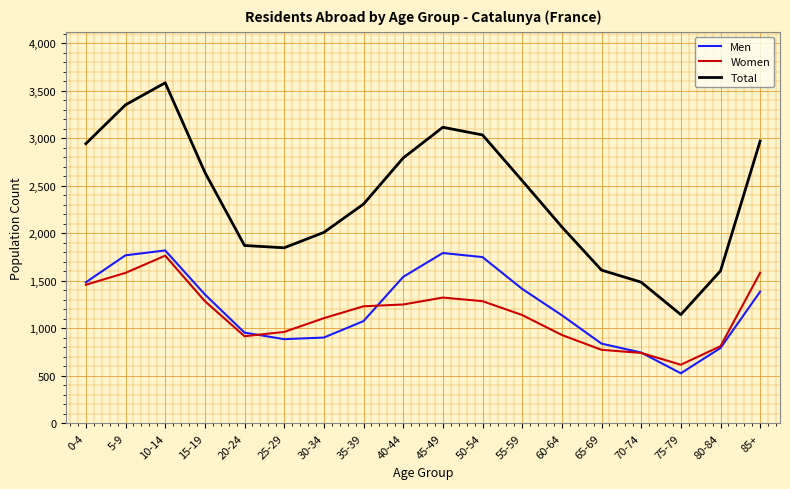

What position from the left is 15-19?

4